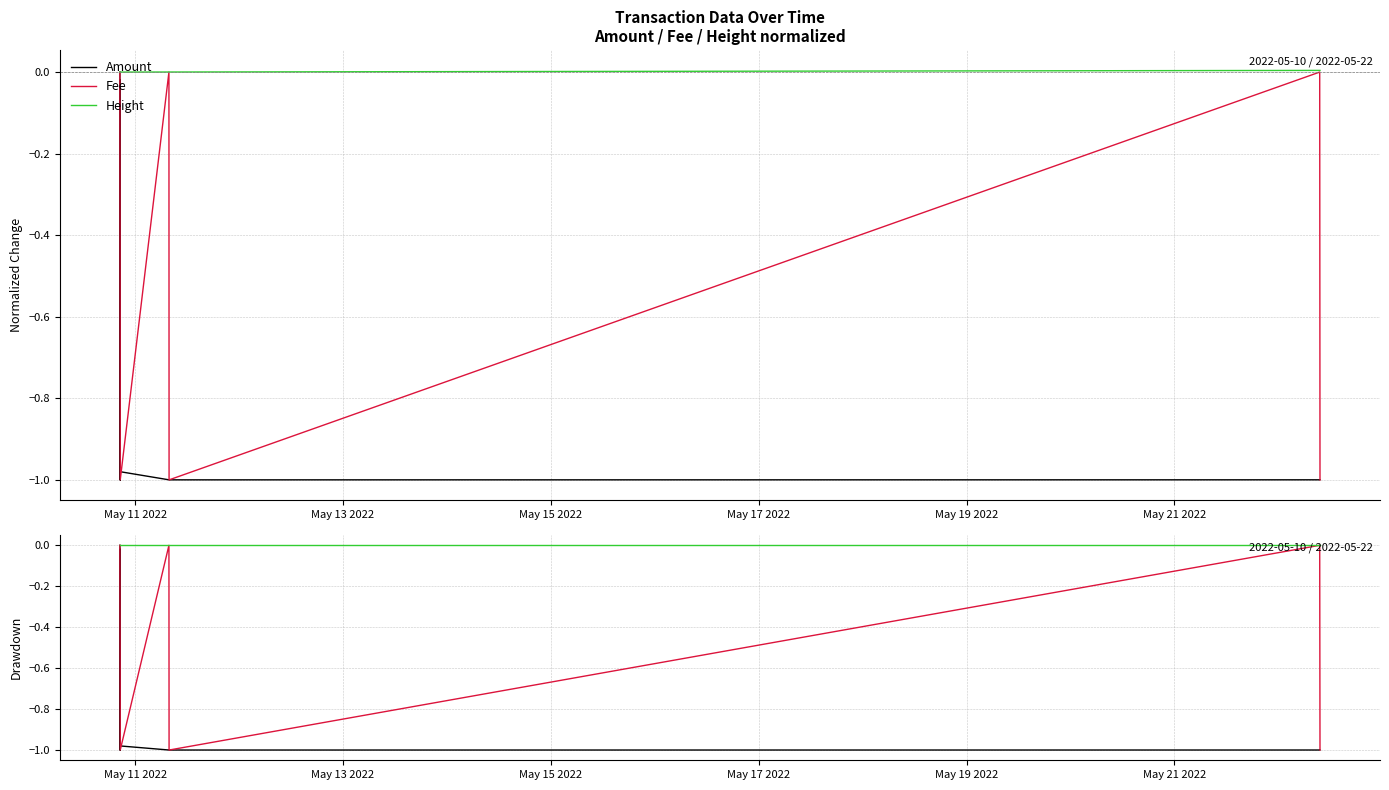

True or false: Height has more than 0 interior local peaks.

False